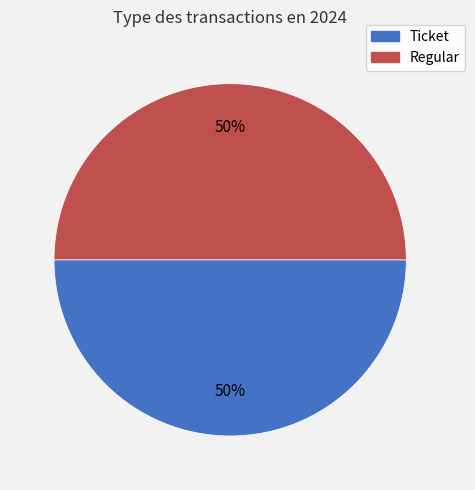

Combined, do Ticket and Regular account for over 50%?

Yes